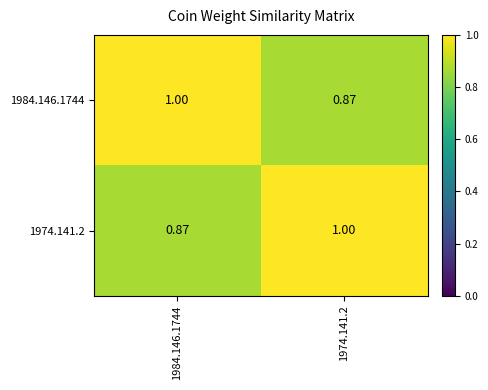

Is the value of 1984.146.1744 at 1984.146.1744 greater than the value of 1974.141.2 at 1984.146.1744?

Yes